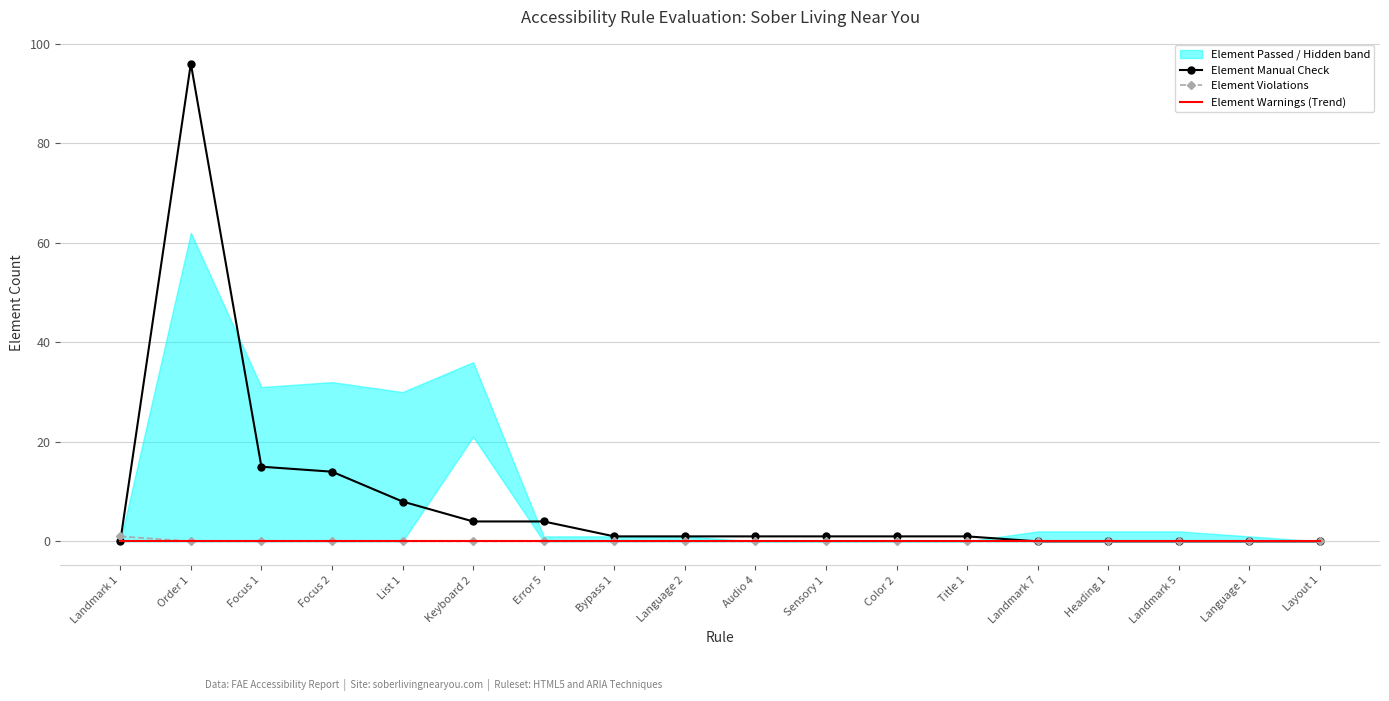

True or false: Element Violations and Element Warnings (Trend) intersect in this chart.

False